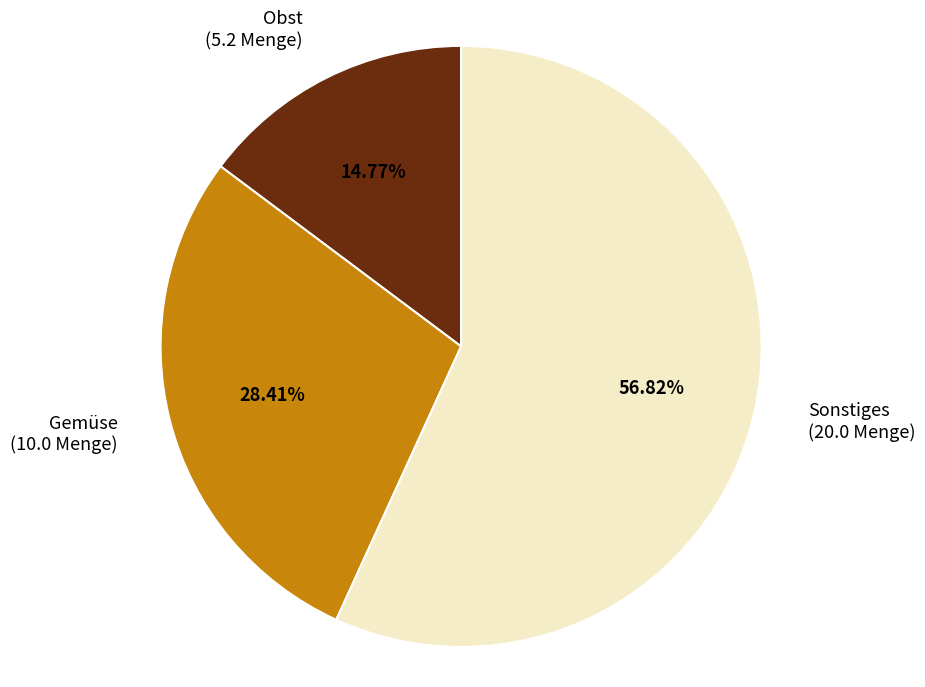

Does any single category account for the majority?

Yes